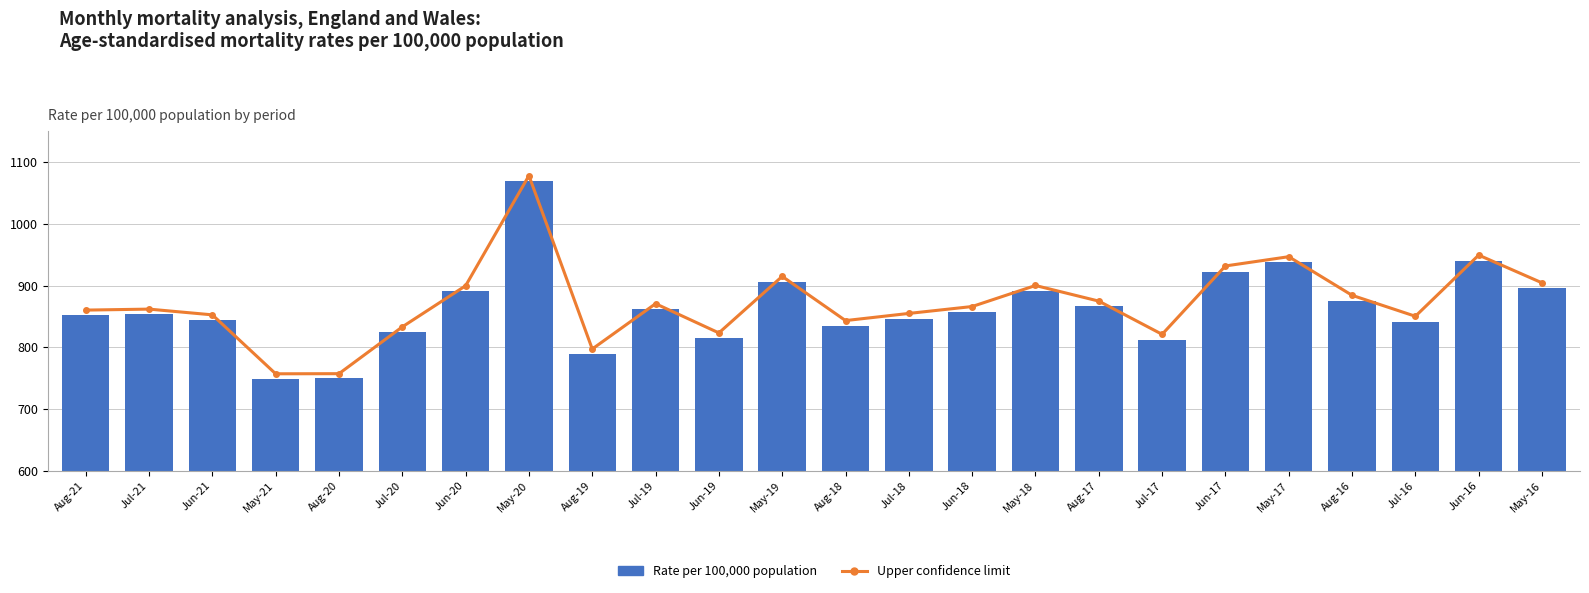

Reading right to left, extract all data points from this chart.

Upper confidence limit: May-16=904.4	Jun-16=949.4	Jul-16=850.2	Aug-16=884.2	May-17=946.8	Jun-17=931.8	Jul-17=820.9	Aug-17=874.8	May-18=900.1	Jun-18=866.0	Jul-18=854.8	Aug-18=843.2	May-19=914.9	Jun-19=823.2	Jul-19=870.6	Aug-19=797.1	May-20=1078.3	Jun-20=899.7	Jul-20=833.0	Aug-20=757.1	May-21=756.9	Jun-21=852.5	Jul-21=861.8	Aug-21=860.2
Rate per 100,000 population: May-16=895.5	Jun-16=940.1	Jul-16=841.5	Aug-16=875.4	May-17=937.8	Jun-17=922.7	Jul-17=812.4	Aug-17=866.1	May-18=891.3	Jun-18=857.3	Jul-18=846.3	Aug-18=834.7	May-19=906.2	Jun-19=814.7	Jul-19=862.1	Aug-19=788.9	May-20=1068.9	Jun-20=891.0	Jul-20=824.7	Aug-20=749.3	May-21=749.1	Jun-21=844.1	Jul-21=853.5	Aug-21=851.9